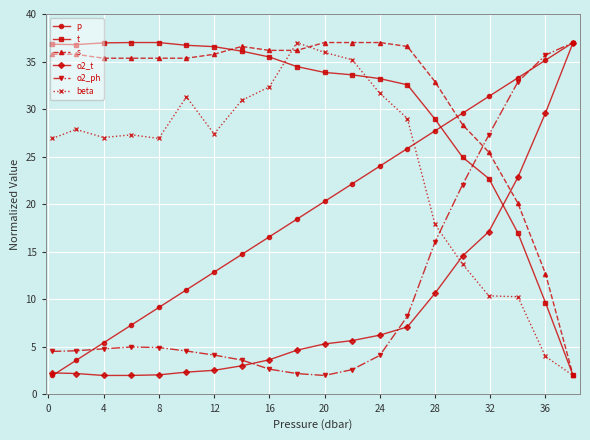

At how many categories does at least one series exceed 34?

16